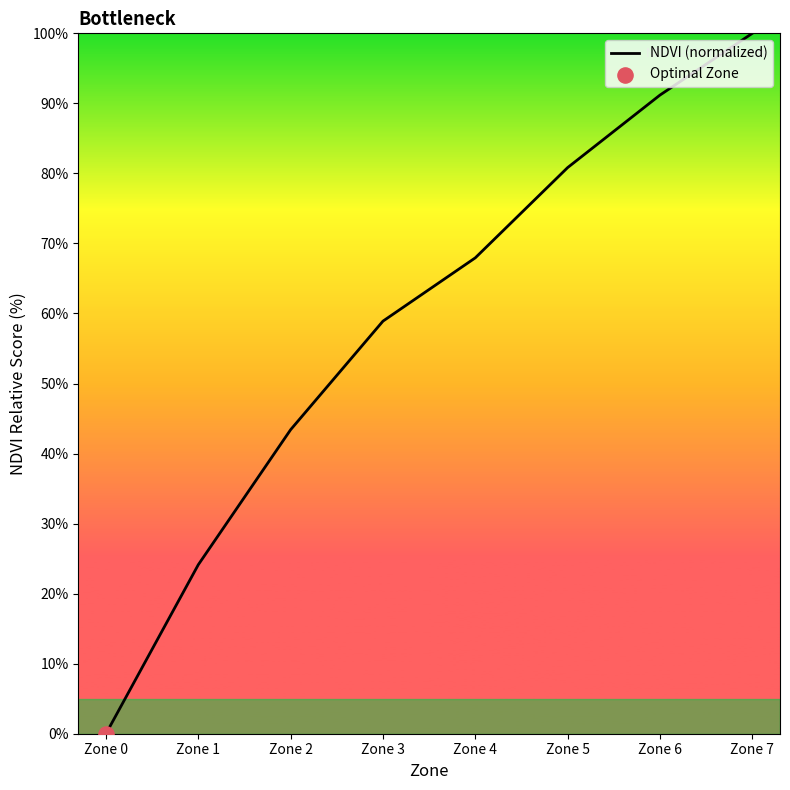

Between Zone 2 and Zone 3, which is larger?

Zone 3